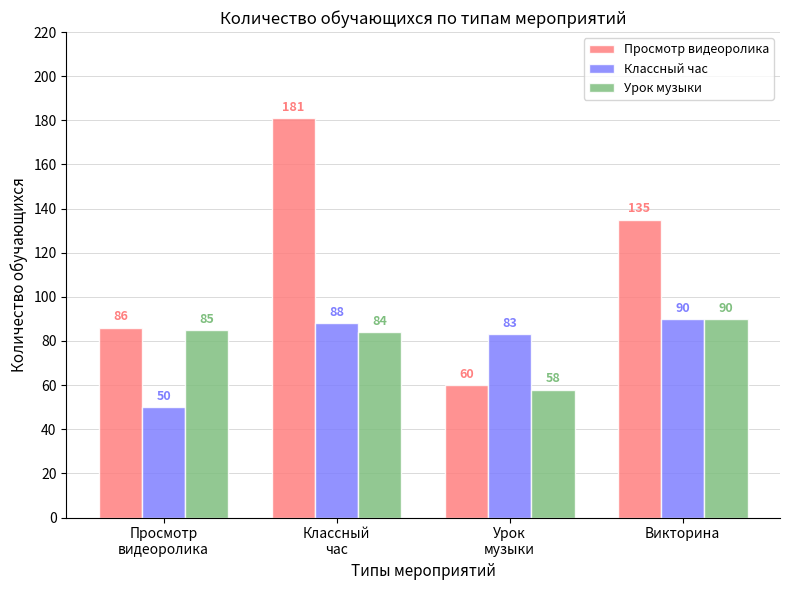

What is the average value of the Просмотр видеоролика series?

116